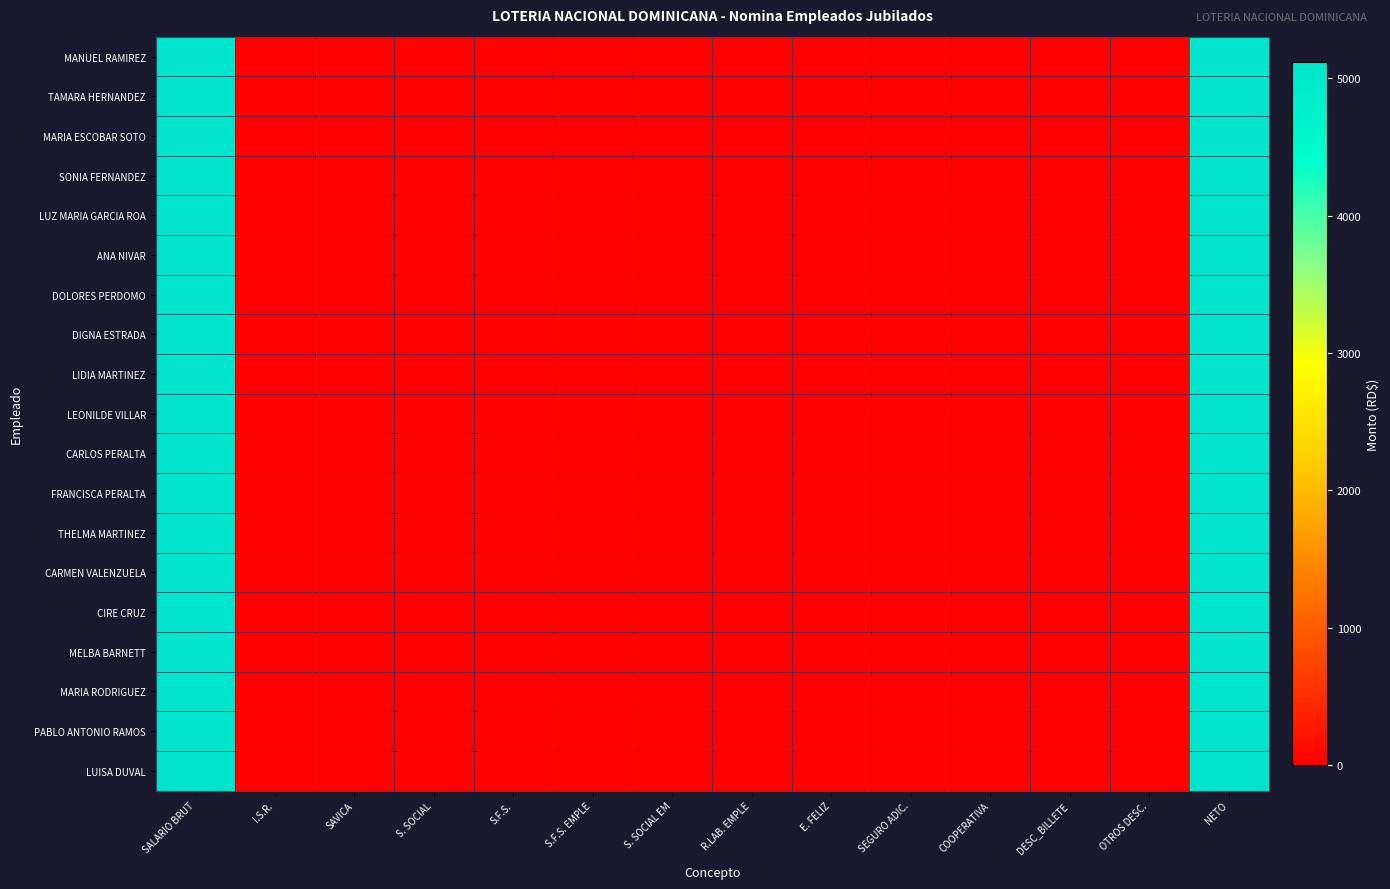

Reading left to right, transcribe all the data shown in this chart.

MANUEL RAMIREZ: SALARIO BRUT=5117.5	I.S.R.=0.0	SAVICA=0.0	S. SOCIAL=0.0	S.F.S.=0.0	S.F.S. EMPLE=0.0	S. SOCIAL EM=0.0	R.LAB. EMPLE=0.0	E. FELIZ=0.0	SEGURO ADIC.=0.0	COOPERATIVA=0.0	DESC_BILLETE=0.0	OTROS DESC.=0.0	NETO=5117.5
TAMARA HERNANDEZ: SALARIO BRUT=5117.5	I.S.R.=0.0	SAVICA=0.0	S. SOCIAL=0.0	S.F.S.=0.0	S.F.S. EMPLE=0.0	S. SOCIAL EM=0.0	R.LAB. EMPLE=0.0	E. FELIZ=0.0	SEGURO ADIC.=0.0	COOPERATIVA=0.0	DESC_BILLETE=0.0	OTROS DESC.=0.0	NETO=5117.5
MARIA ESCOBAR SOTO: SALARIO BRUT=5117.5	I.S.R.=0.0	SAVICA=0.0	S. SOCIAL=0.0	S.F.S.=0.0	S.F.S. EMPLE=0.0	S. SOCIAL EM=0.0	R.LAB. EMPLE=0.0	E. FELIZ=0.0	SEGURO ADIC.=0.0	COOPERATIVA=0.0	DESC_BILLETE=0.0	OTROS DESC.=0.0	NETO=5117.5
SONIA FERNANDEZ: SALARIO BRUT=5117.5	I.S.R.=0.0	SAVICA=0.0	S. SOCIAL=0.0	S.F.S.=0.0	S.F.S. EMPLE=0.0	S. SOCIAL EM=0.0	R.LAB. EMPLE=0.0	E. FELIZ=0.0	SEGURO ADIC.=0.0	COOPERATIVA=0.0	DESC_BILLETE=0.0	OTROS DESC.=0.0	NETO=5117.5
LUZ MARIA GARCIA ROA: SALARIO BRUT=5117.5	I.S.R.=0.0	SAVICA=0.0	S. SOCIAL=0.0	S.F.S.=0.0	S.F.S. EMPLE=0.0	S. SOCIAL EM=0.0	R.LAB. EMPLE=0.0	E. FELIZ=0.0	SEGURO ADIC.=0.0	COOPERATIVA=0.0	DESC_BILLETE=0.0	OTROS DESC.=0.0	NETO=5117.5
ANA NIVAR: SALARIO BRUT=5117.5	I.S.R.=0.0	SAVICA=0.0	S. SOCIAL=0.0	S.F.S.=0.0	S.F.S. EMPLE=0.0	S. SOCIAL EM=0.0	R.LAB. EMPLE=0.0	E. FELIZ=0.0	SEGURO ADIC.=0.0	COOPERATIVA=0.0	DESC_BILLETE=0.0	OTROS DESC.=0.0	NETO=5117.5
DOLORES PERDOMO: SALARIO BRUT=5117.5	I.S.R.=0.0	SAVICA=0.0	S. SOCIAL=0.0	S.F.S.=0.0	S.F.S. EMPLE=0.0	S. SOCIAL EM=0.0	R.LAB. EMPLE=0.0	E. FELIZ=0.0	SEGURO ADIC.=0.0	COOPERATIVA=0.0	DESC_BILLETE=0.0	OTROS DESC.=0.0	NETO=5117.5
DIGNA ESTRADA: SALARIO BRUT=5117.5	I.S.R.=0.0	SAVICA=0.0	S. SOCIAL=0.0	S.F.S.=0.0	S.F.S. EMPLE=0.0	S. SOCIAL EM=0.0	R.LAB. EMPLE=0.0	E. FELIZ=0.0	SEGURO ADIC.=0.0	COOPERATIVA=0.0	DESC_BILLETE=0.0	OTROS DESC.=0.0	NETO=5117.5
LIDIA MARTINEZ: SALARIO BRUT=5117.5	I.S.R.=0.0	SAVICA=0.0	S. SOCIAL=0.0	S.F.S.=0.0	S.F.S. EMPLE=0.0	S. SOCIAL EM=0.0	R.LAB. EMPLE=0.0	E. FELIZ=0.0	SEGURO ADIC.=0.0	COOPERATIVA=0.0	DESC_BILLETE=0.0	OTROS DESC.=0.0	NETO=5117.5
LEONILDE VILLAR: SALARIO BRUT=5117.5	I.S.R.=0.0	SAVICA=0.0	S. SOCIAL=0.0	S.F.S.=0.0	S.F.S. EMPLE=0.0	S. SOCIAL EM=0.0	R.LAB. EMPLE=0.0	E. FELIZ=0.0	SEGURO ADIC.=0.0	COOPERATIVA=0.0	DESC_BILLETE=0.0	OTROS DESC.=0.0	NETO=5117.5
CARLOS PERALTA: SALARIO BRUT=5117.5	I.S.R.=0.0	SAVICA=0.0	S. SOCIAL=0.0	S.F.S.=0.0	S.F.S. EMPLE=0.0	S. SOCIAL EM=0.0	R.LAB. EMPLE=0.0	E. FELIZ=0.0	SEGURO ADIC.=0.0	COOPERATIVA=0.0	DESC_BILLETE=0.0	OTROS DESC.=0.0	NETO=5117.5
FRANCISCA PERALTA: SALARIO BRUT=5117.5	I.S.R.=0.0	SAVICA=0.0	S. SOCIAL=0.0	S.F.S.=0.0	S.F.S. EMPLE=0.0	S. SOCIAL EM=0.0	R.LAB. EMPLE=0.0	E. FELIZ=0.0	SEGURO ADIC.=0.0	COOPERATIVA=0.0	DESC_BILLETE=0.0	OTROS DESC.=0.0	NETO=5117.5
THELMA MARTINEZ: SALARIO BRUT=5117.5	I.S.R.=0.0	SAVICA=0.0	S. SOCIAL=0.0	S.F.S.=0.0	S.F.S. EMPLE=0.0	S. SOCIAL EM=0.0	R.LAB. EMPLE=0.0	E. FELIZ=0.0	SEGURO ADIC.=0.0	COOPERATIVA=0.0	DESC_BILLETE=0.0	OTROS DESC.=0.0	NETO=5117.5
CARMEN VALENZUELA: SALARIO BRUT=5117.5	I.S.R.=0.0	SAVICA=0.0	S. SOCIAL=0.0	S.F.S.=0.0	S.F.S. EMPLE=0.0	S. SOCIAL EM=0.0	R.LAB. EMPLE=0.0	E. FELIZ=0.0	SEGURO ADIC.=0.0	COOPERATIVA=0.0	DESC_BILLETE=0.0	OTROS DESC.=0.0	NETO=5117.5
CIRE CRUZ: SALARIO BRUT=5117.5	I.S.R.=0.0	SAVICA=0.0	S. SOCIAL=0.0	S.F.S.=0.0	S.F.S. EMPLE=0.0	S. SOCIAL EM=0.0	R.LAB. EMPLE=0.0	E. FELIZ=0.0	SEGURO ADIC.=0.0	COOPERATIVA=0.0	DESC_BILLETE=0.0	OTROS DESC.=0.0	NETO=5117.5
MELBA BARNETT: SALARIO BRUT=5117.5	I.S.R.=0.0	SAVICA=0.0	S. SOCIAL=0.0	S.F.S.=0.0	S.F.S. EMPLE=0.0	S. SOCIAL EM=0.0	R.LAB. EMPLE=0.0	E. FELIZ=0.0	SEGURO ADIC.=0.0	COOPERATIVA=0.0	DESC_BILLETE=0.0	OTROS DESC.=0.0	NETO=5117.5
MARIA RODRIGUEZ: SALARIO BRUT=5117.5	I.S.R.=0.0	SAVICA=0.0	S. SOCIAL=0.0	S.F.S.=0.0	S.F.S. EMPLE=0.0	S. SOCIAL EM=0.0	R.LAB. EMPLE=0.0	E. FELIZ=0.0	SEGURO ADIC.=0.0	COOPERATIVA=0.0	DESC_BILLETE=0.0	OTROS DESC.=0.0	NETO=5117.5
PABLO ANTONIO RAMOS: SALARIO BRUT=5117.5	I.S.R.=0.0	SAVICA=0.0	S. SOCIAL=0.0	S.F.S.=0.0	S.F.S. EMPLE=0.0	S. SOCIAL EM=0.0	R.LAB. EMPLE=0.0	E. FELIZ=0.0	SEGURO ADIC.=0.0	COOPERATIVA=0.0	DESC_BILLETE=0.0	OTROS DESC.=0.0	NETO=5117.5
LUISA DUVAL: SALARIO BRUT=5117.5	I.S.R.=0.0	SAVICA=0.0	S. SOCIAL=0.0	S.F.S.=0.0	S.F.S. EMPLE=0.0	S. SOCIAL EM=0.0	R.LAB. EMPLE=0.0	E. FELIZ=0.0	SEGURO ADIC.=0.0	COOPERATIVA=0.0	DESC_BILLETE=0.0	OTROS DESC.=0.0	NETO=5117.5